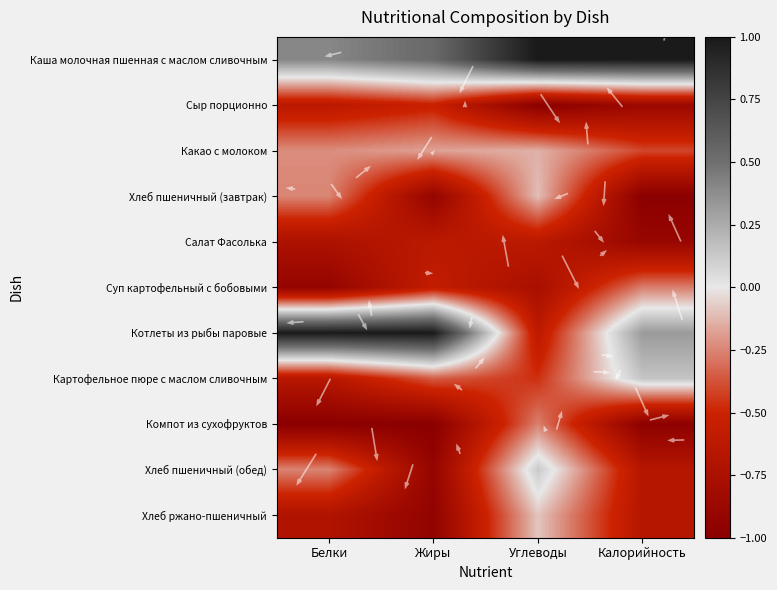

Rank the categories by Сыр порционно value from lowest to highest.

Углеводы, Калорийность, Белки, Жиры